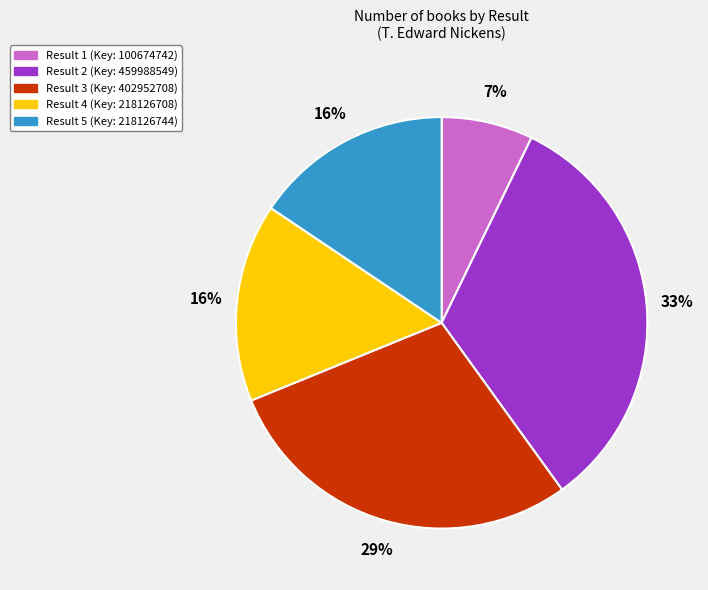

What percentage is the Result 5 (Key: 218126744) slice, to the nearest percent?

16%